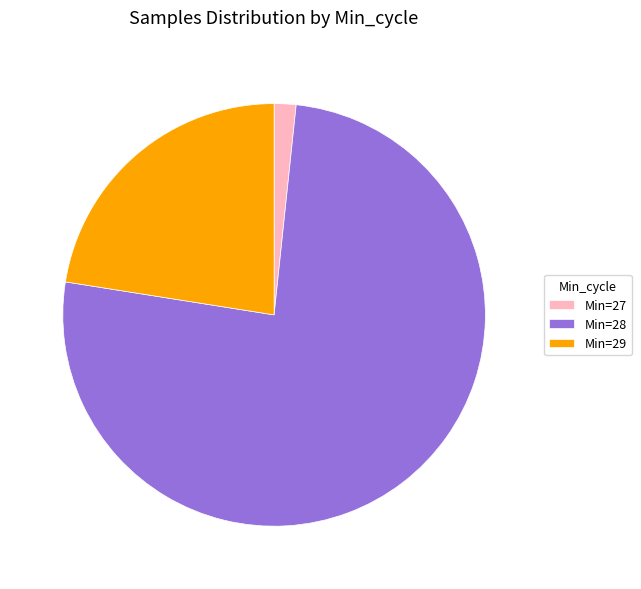

What is the majority slice?

Min=28